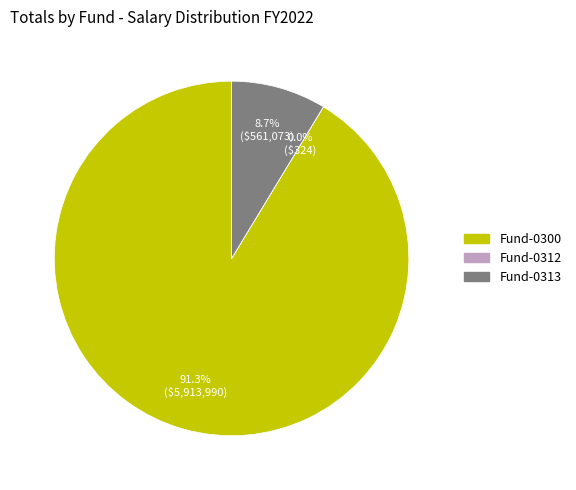

What is the largest slice in the pie chart?

Fund-0300